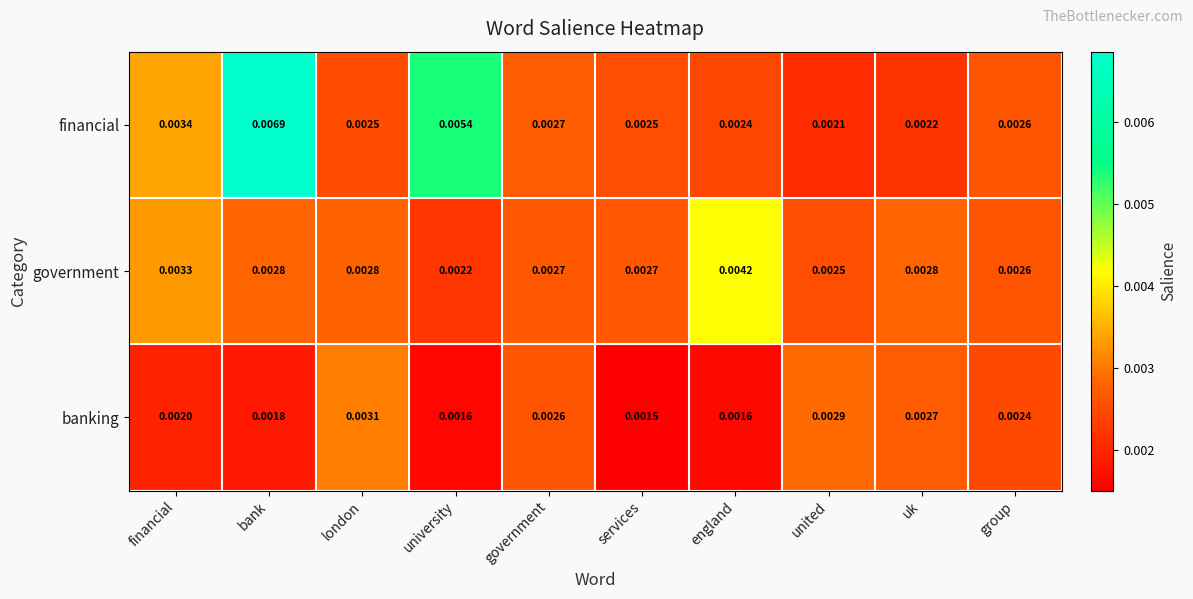

At how many categories does at least one series exceed 0?

10